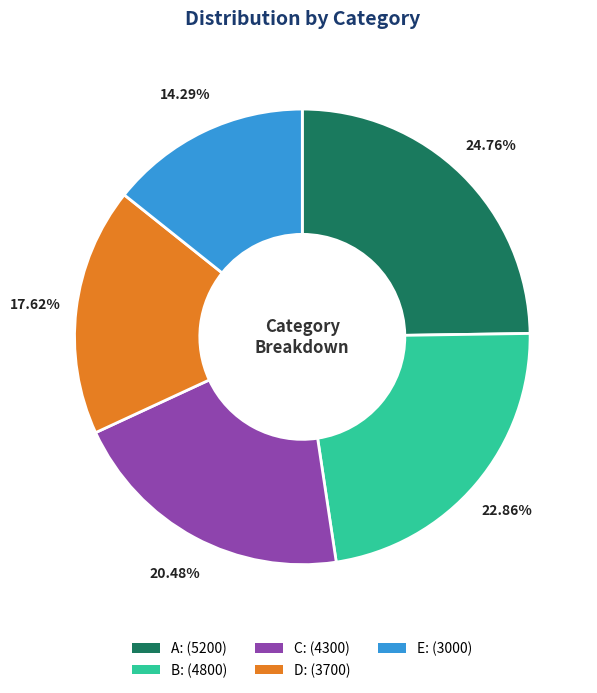

Which slice is the smallest?

E